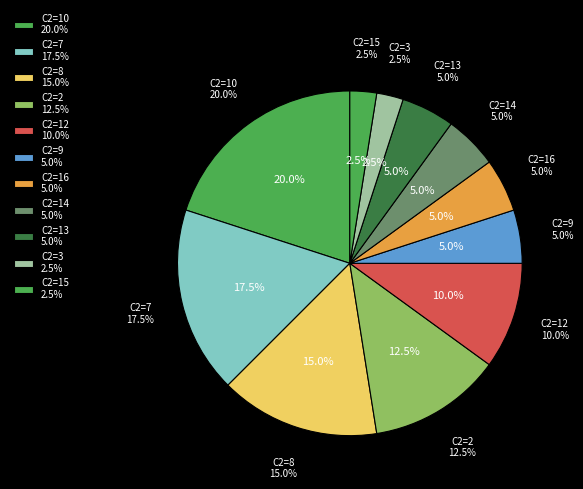

Which has a higher value, 8 or 7?

7